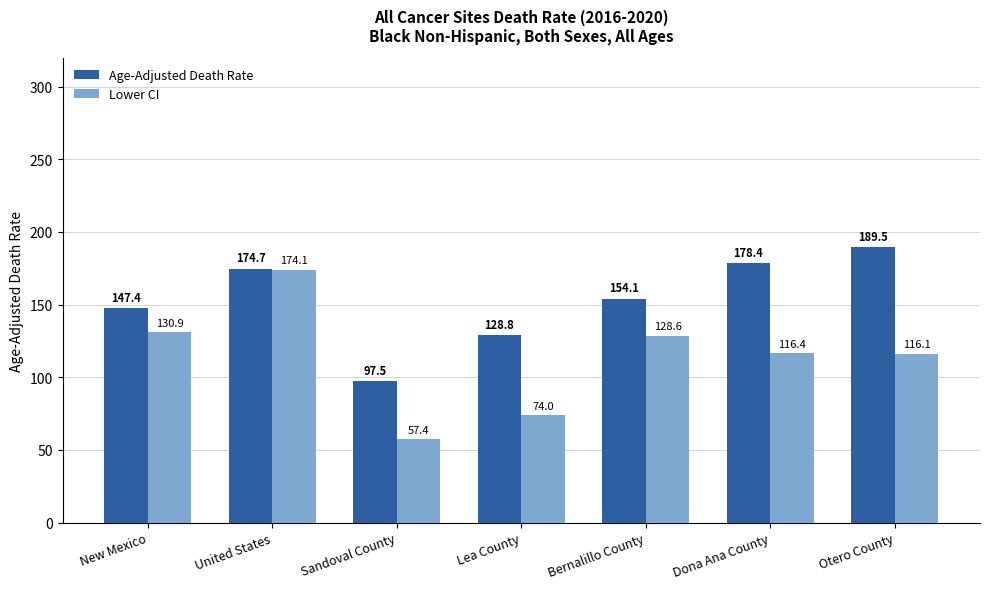

What is the smallest value displayed?

57.4